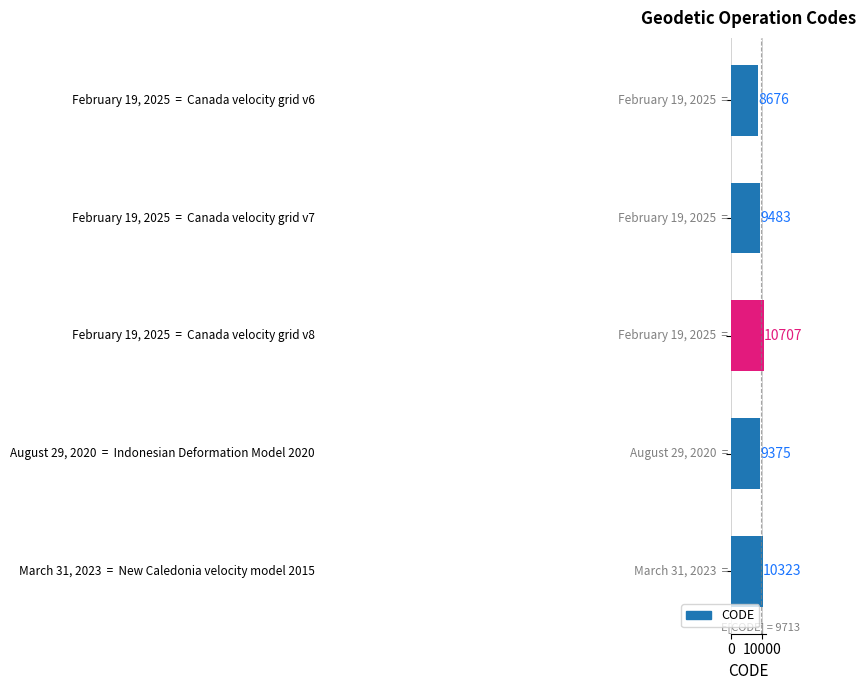

What is the difference between the maximum and second lowest values?

1332